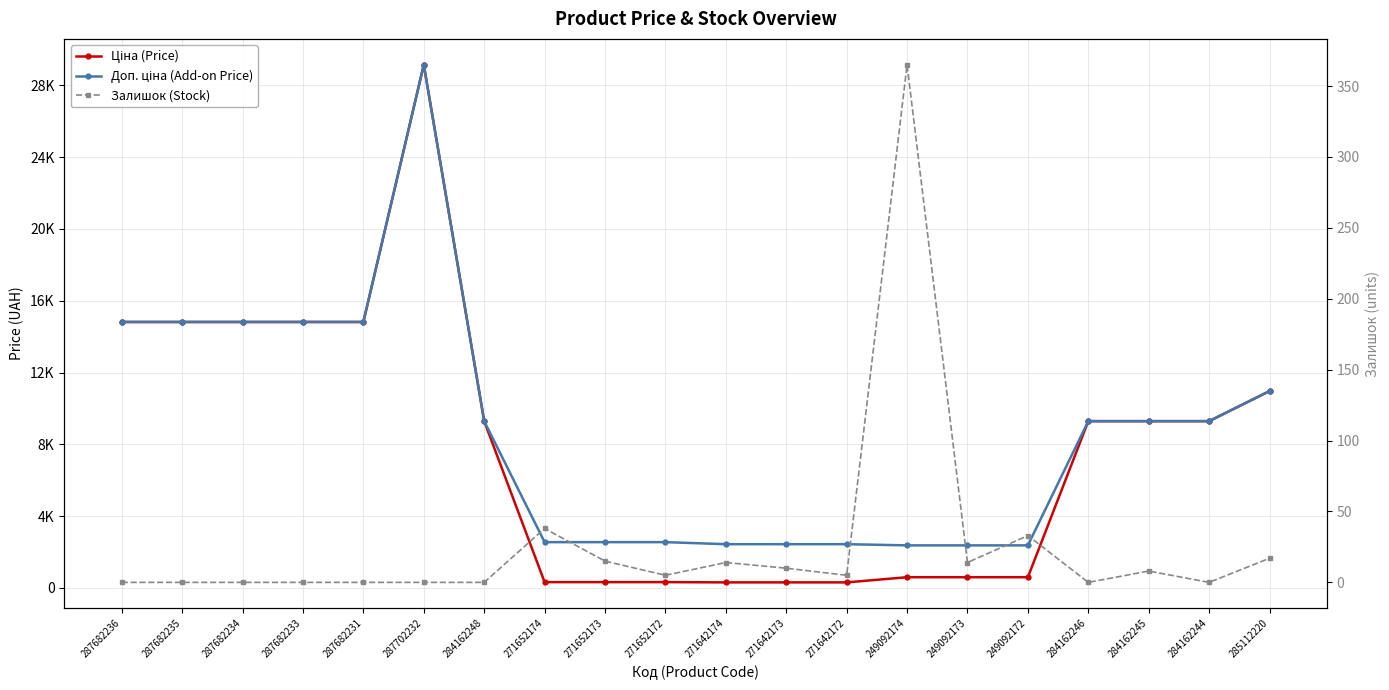

At which category is the sum across all series the highest?

287702232